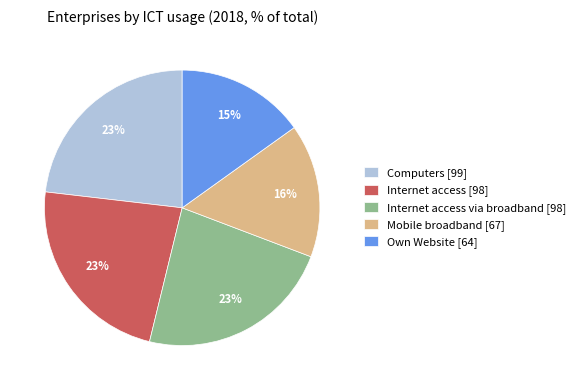

To the nearest percent, what percentage of the pie is Internet access [98]?

23%